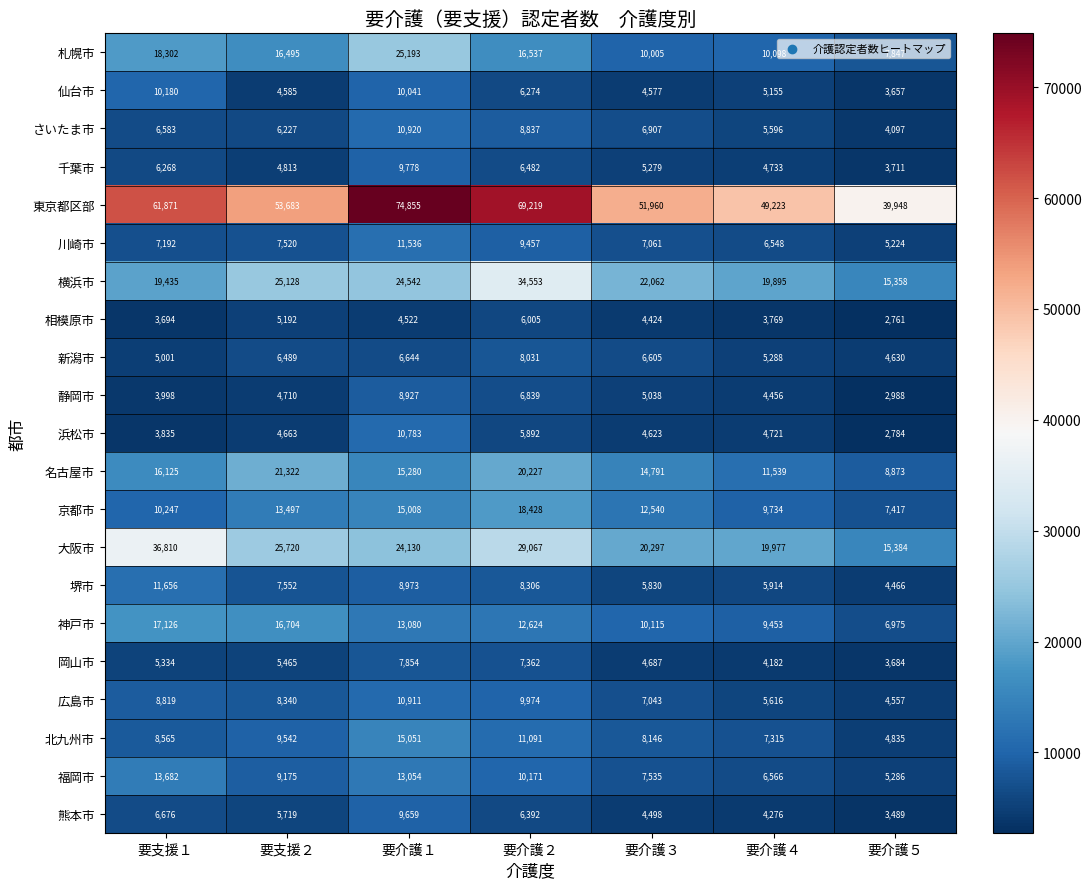

Where is 福岡市 nearest to the value 9484?

要支援２